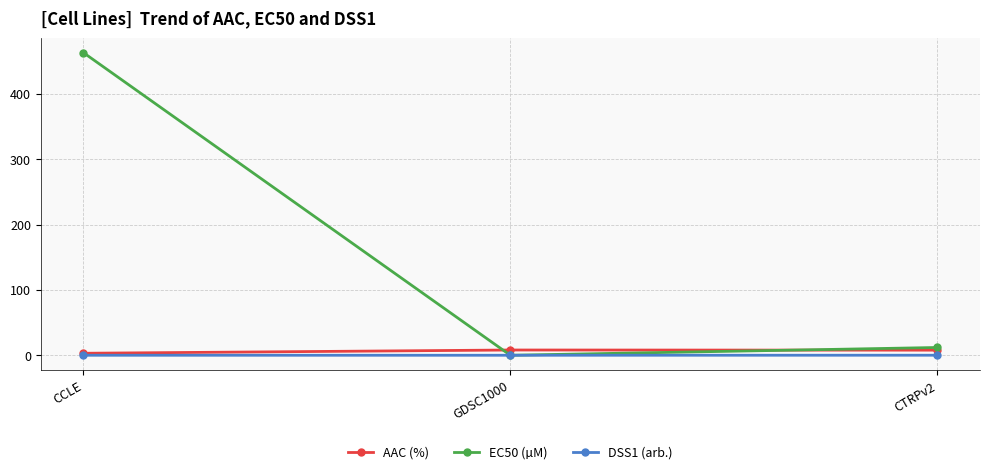

Rank the series by their maximum value, from lowest to highest.

DSS1 (arb.), AAC (%), EC50 (µM)